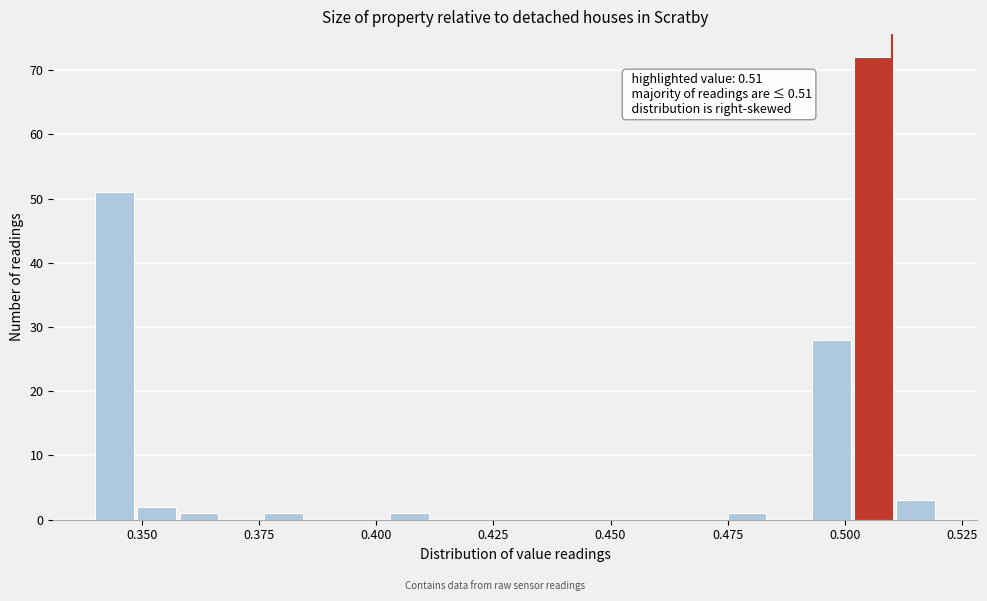

Read against the x-axis, roughly where is the centre of the tallest bar?

0.505